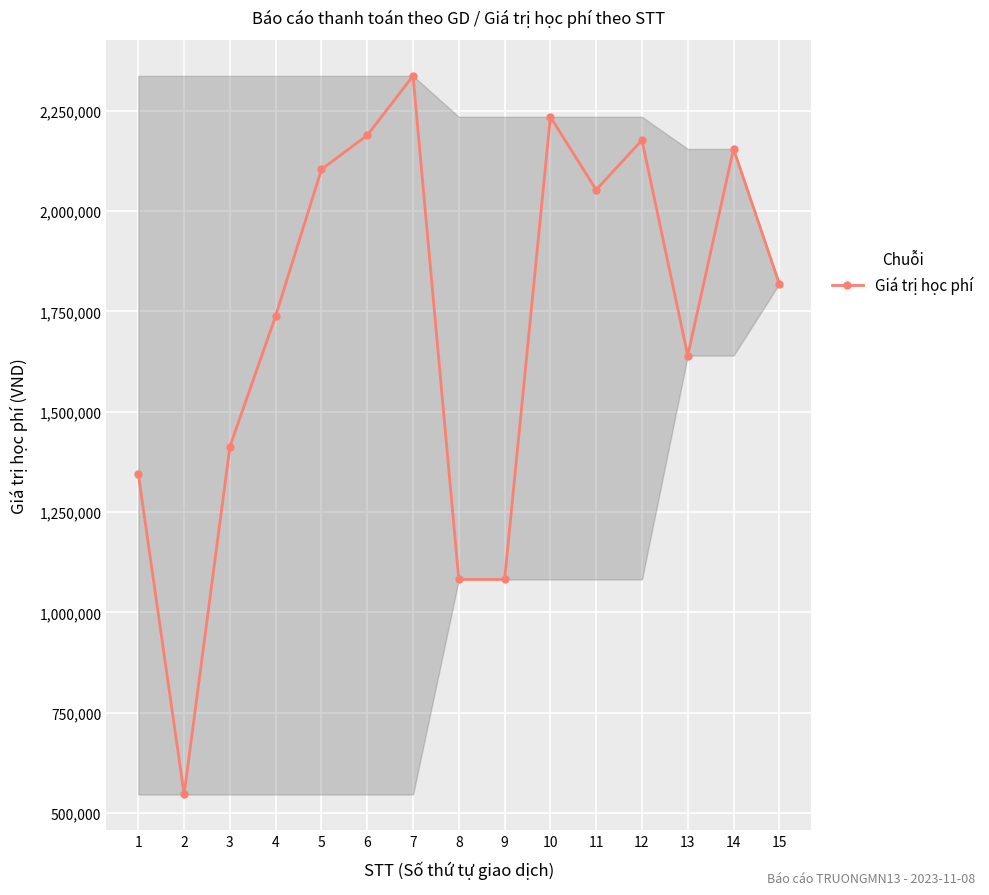

Between 5 and 4, which is larger?

5